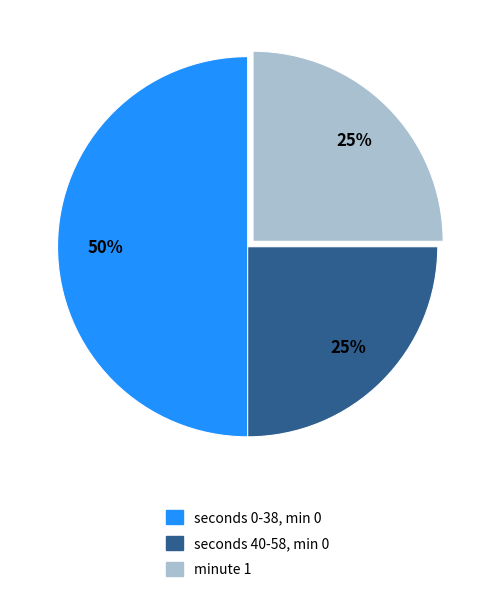

To the nearest percent, what is the difference between the largest and smallest slice percentages?

25%